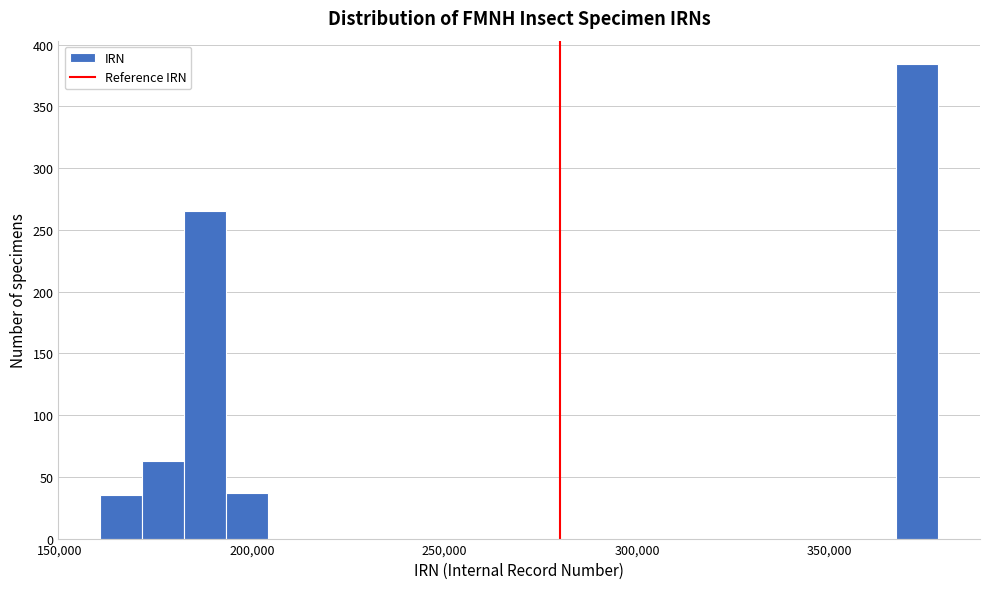

Around what value on the x-axis is the tallest bar? Give the approximate position of its centre, as read against the axis.

375000